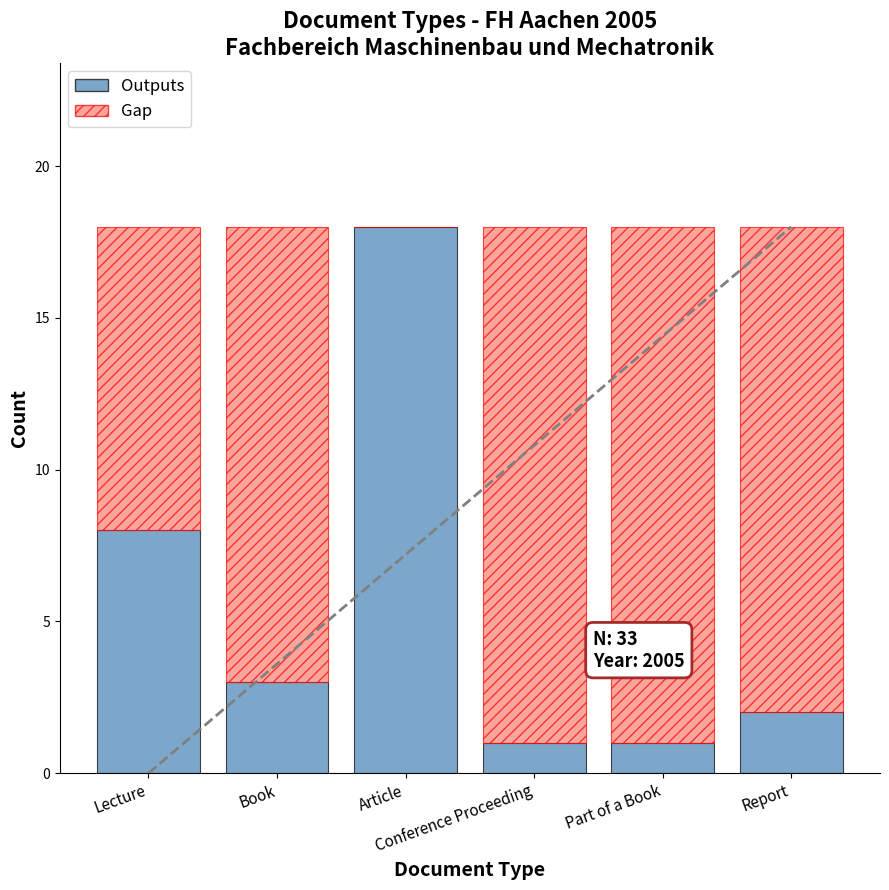

What is the sum of all Outputs values?

33